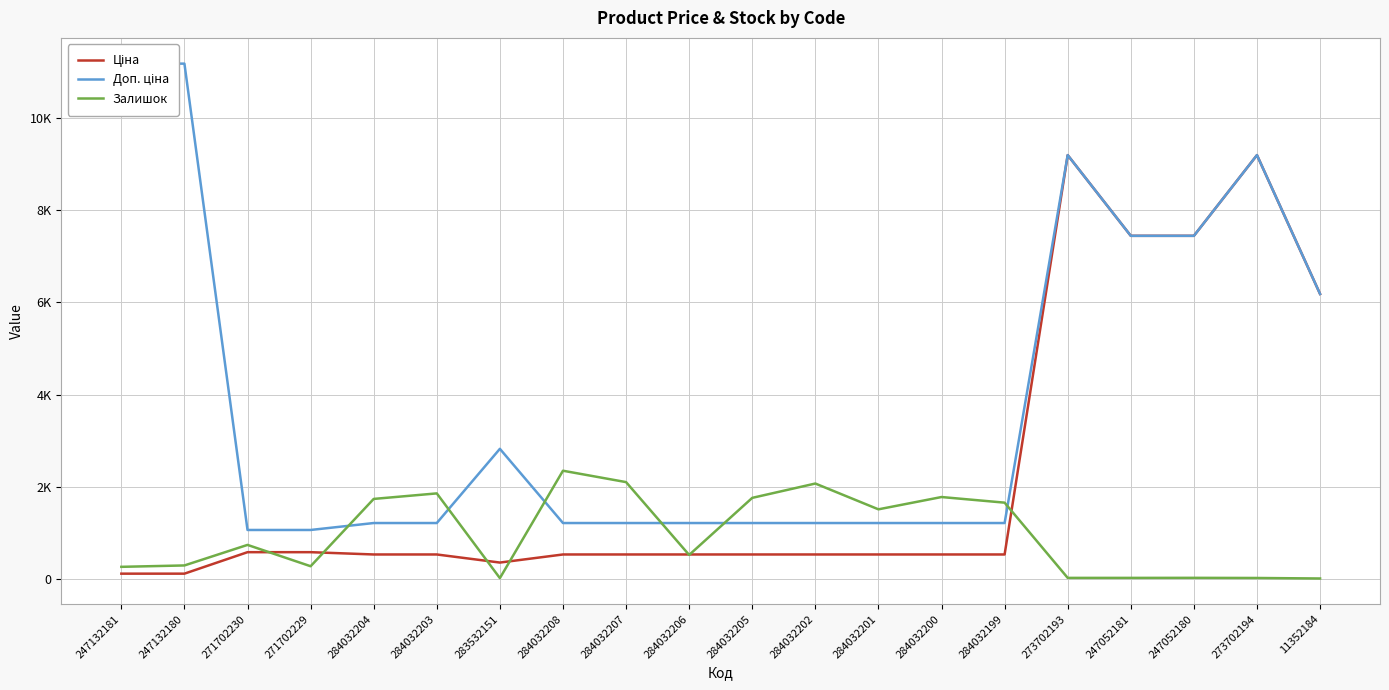

What is the total value across all series at 284032202?

3806.9